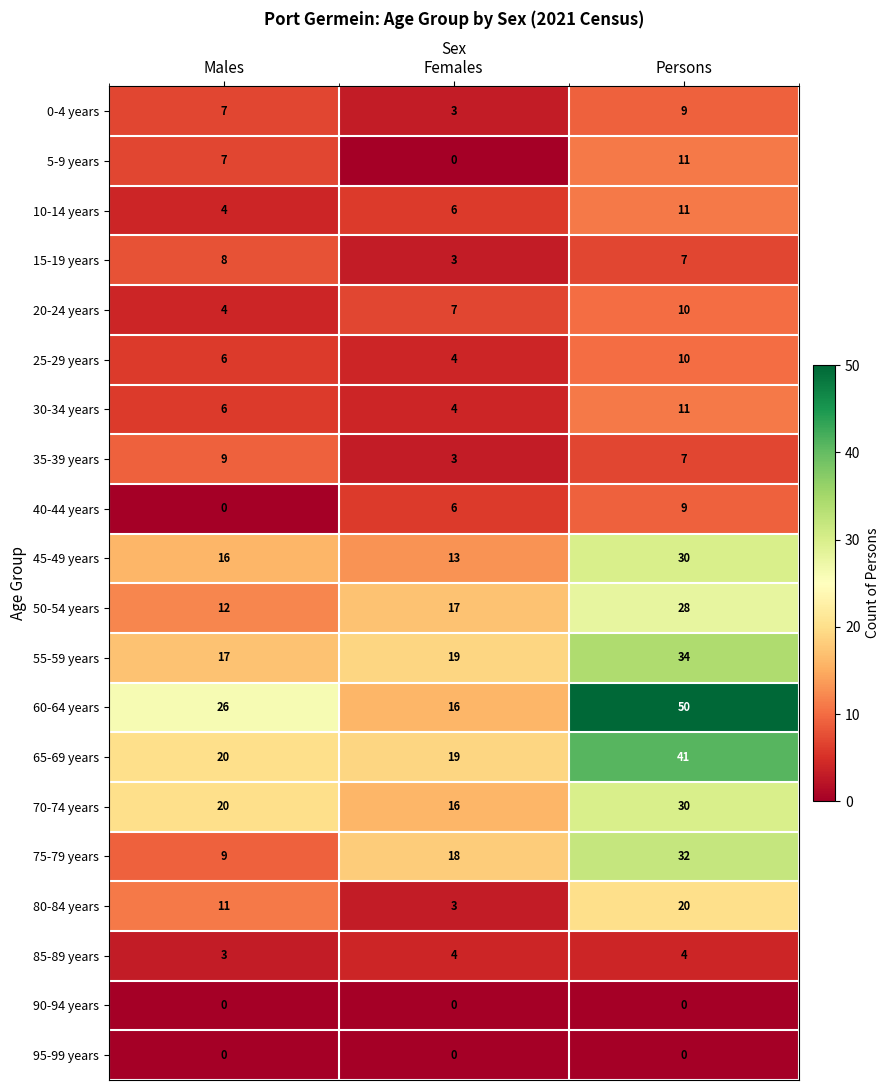

What is the difference between the highest and lowest values at Females?

19